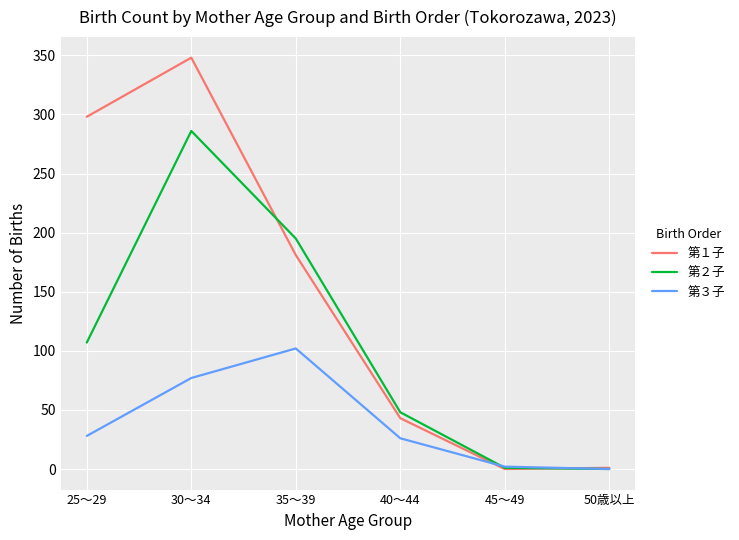

True or false: 第２子 has a value of 48 at 40～44.

True